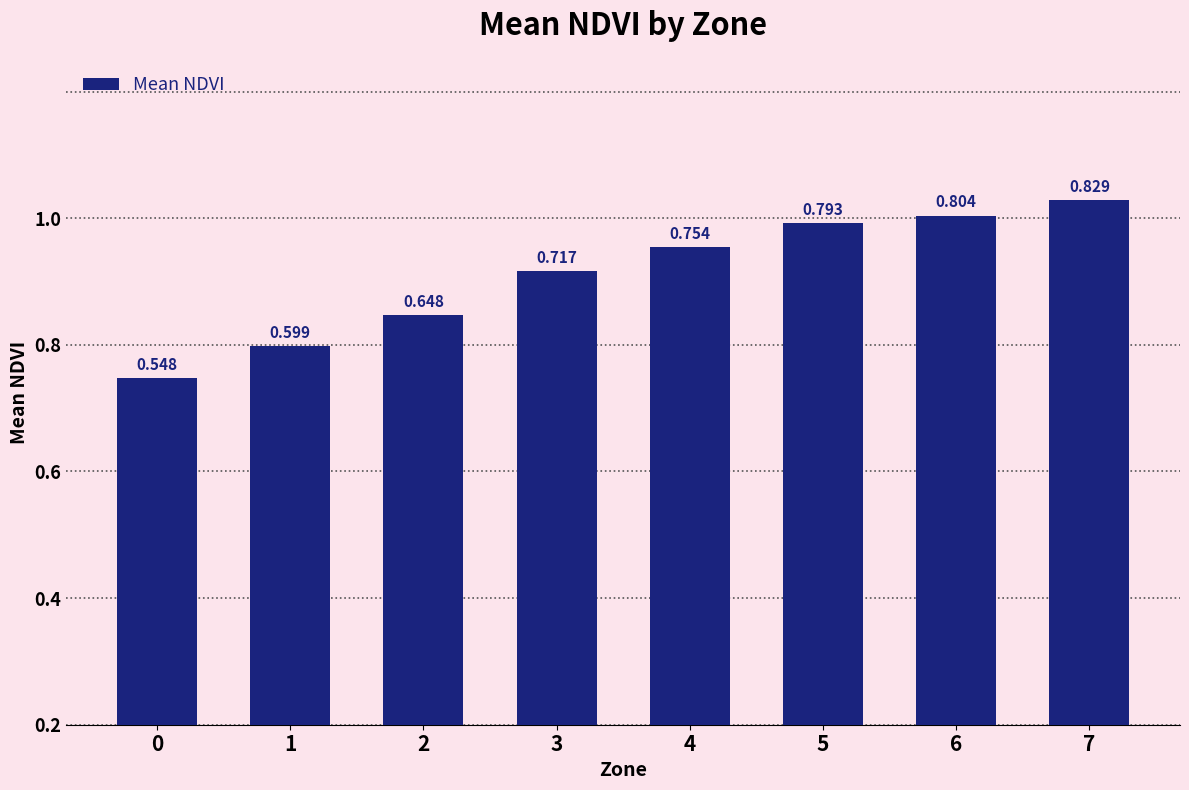

At which category does the chart reach its peak across all series?

7